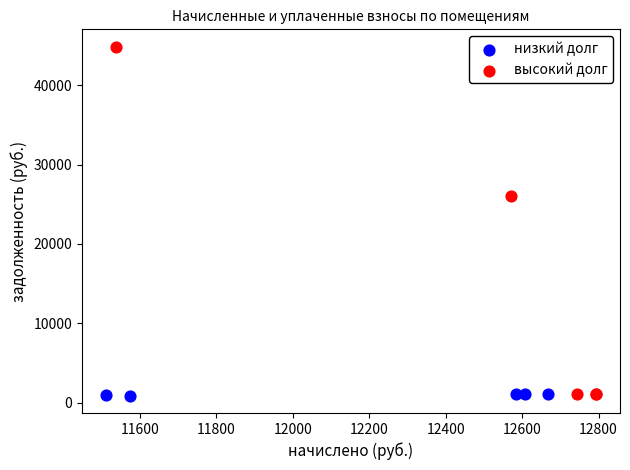

Which series has the largest Y range (max minus min)?

высокий долг